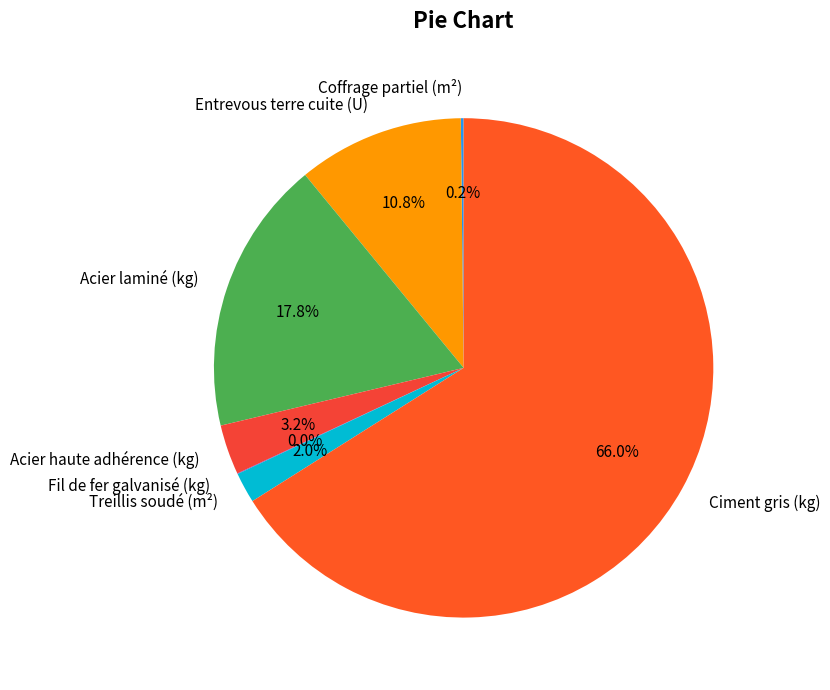

Approximately how many times larger is the value at Entrevous terre cuite (U) compared to Acier laminé (kg)?

0.6